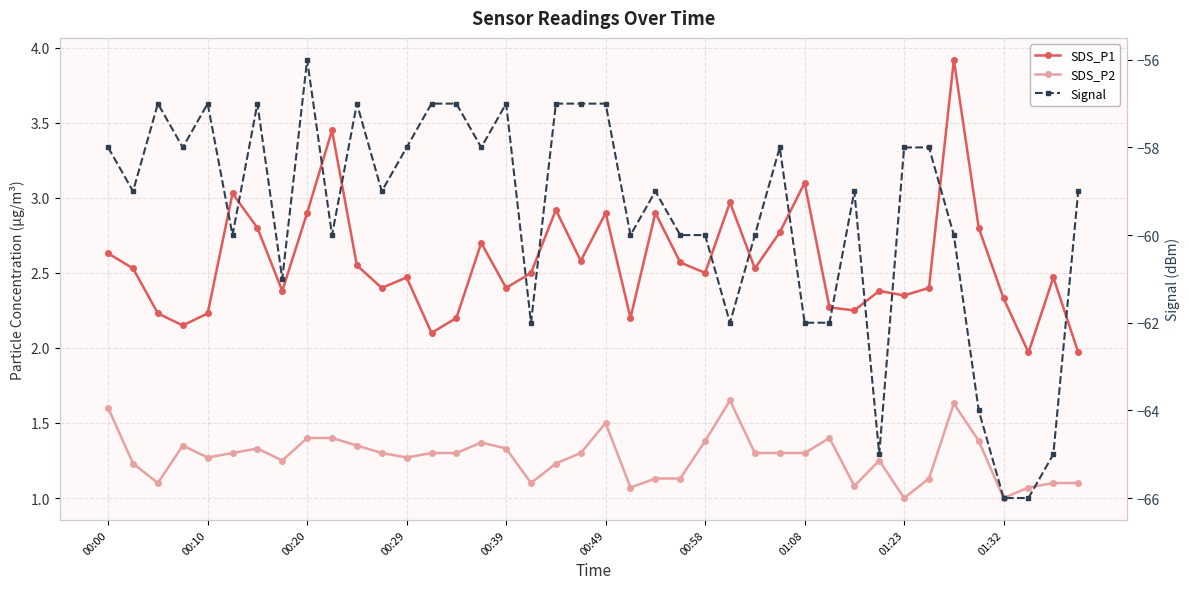

Which series has the widest spread of values?

Signal